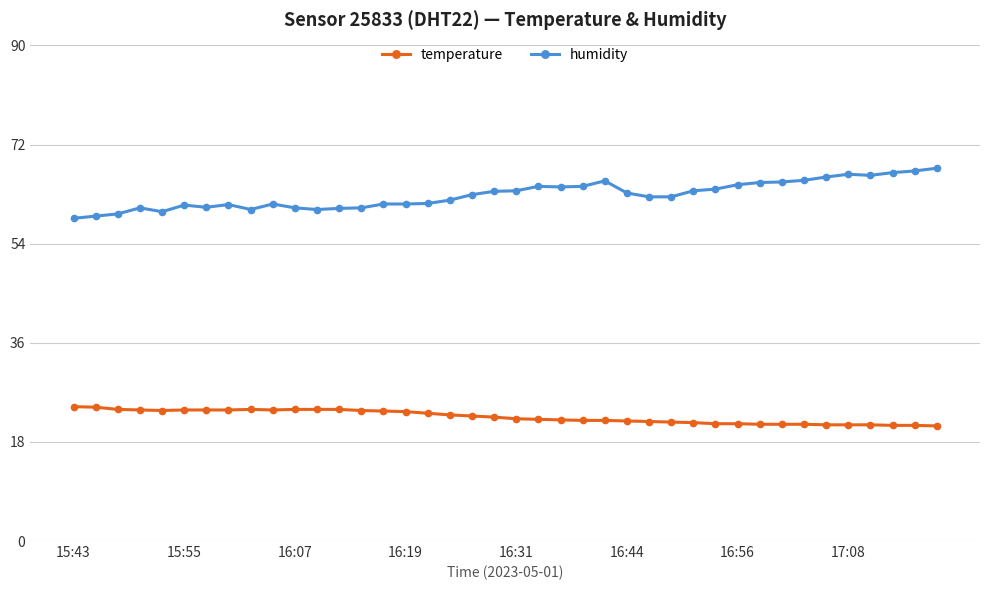

Rank the series by their maximum value, from lowest to highest.

temperature, humidity